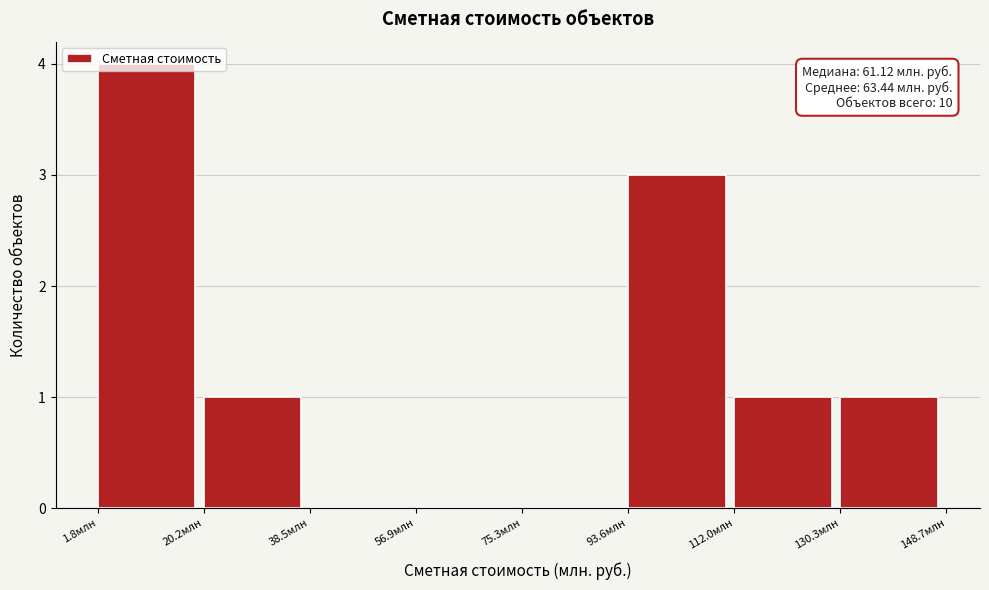

Which range on the x-axis has the tallest bar?

2 to 20